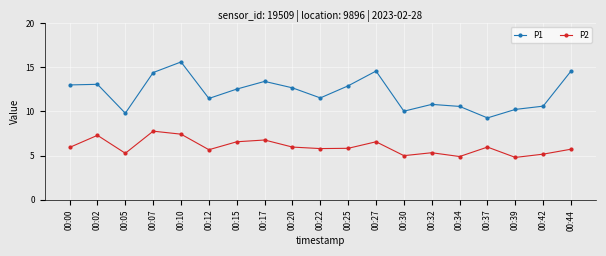

At which category does the chart reach its peak across all series?

00:10